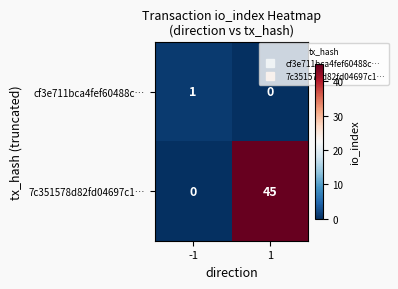

True or false: cf3e711bca4fef60488c… has a value of 2 at -1.

False